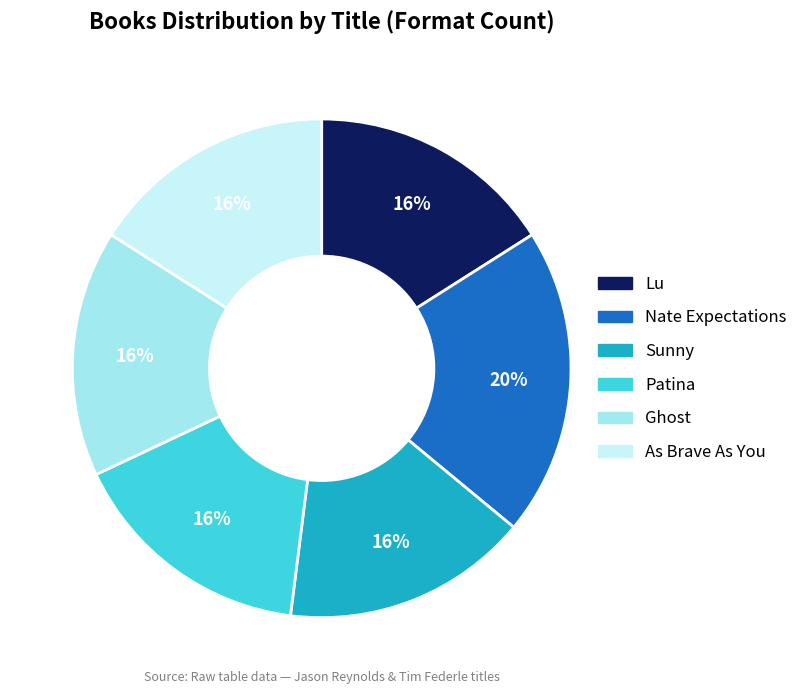

True or false: Nate Expectations accounts for 26% of the total.

False